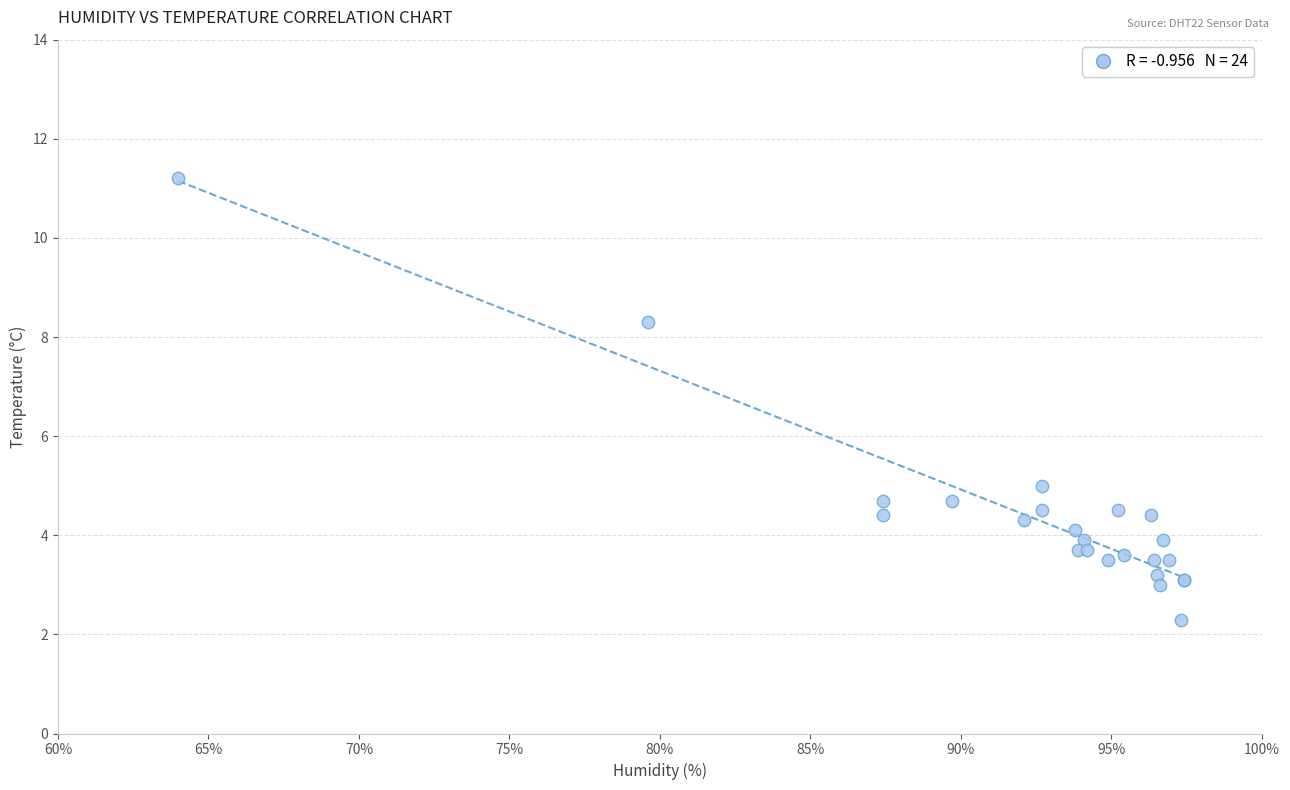

What Y value in the scatter plot is closest to 6?

5.0